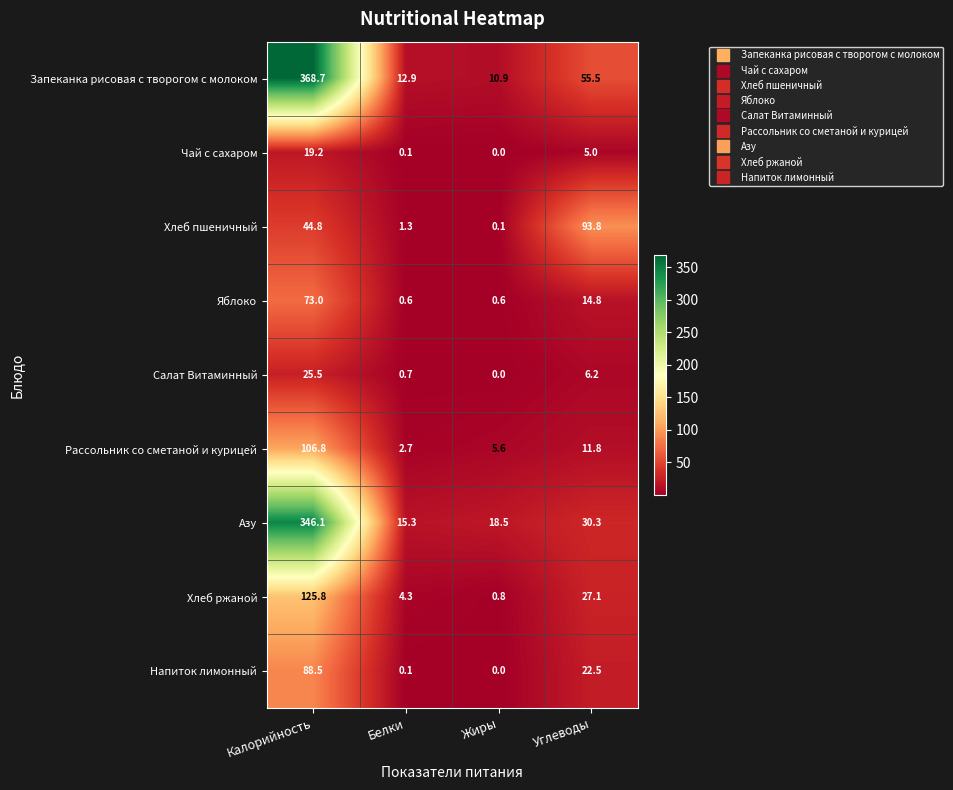

Read the Запеканка рисовая с творогом с молоком value at Жиры.

10.9